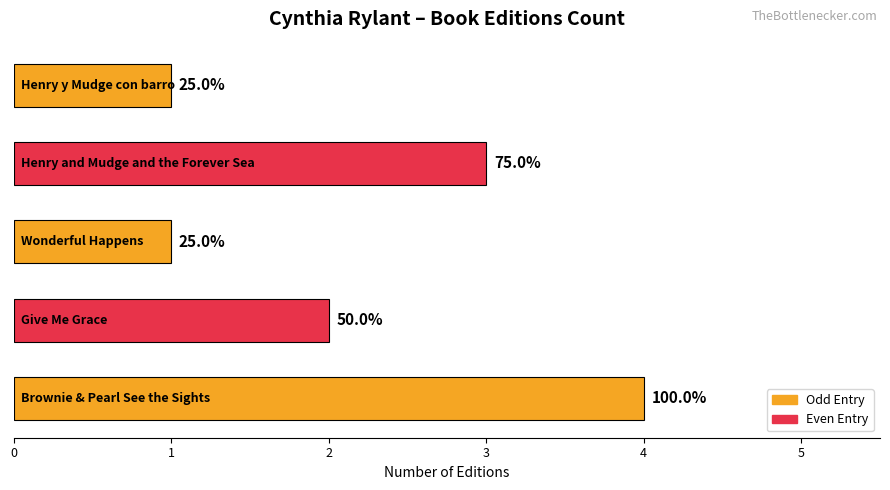

How many bars are there in total?

5